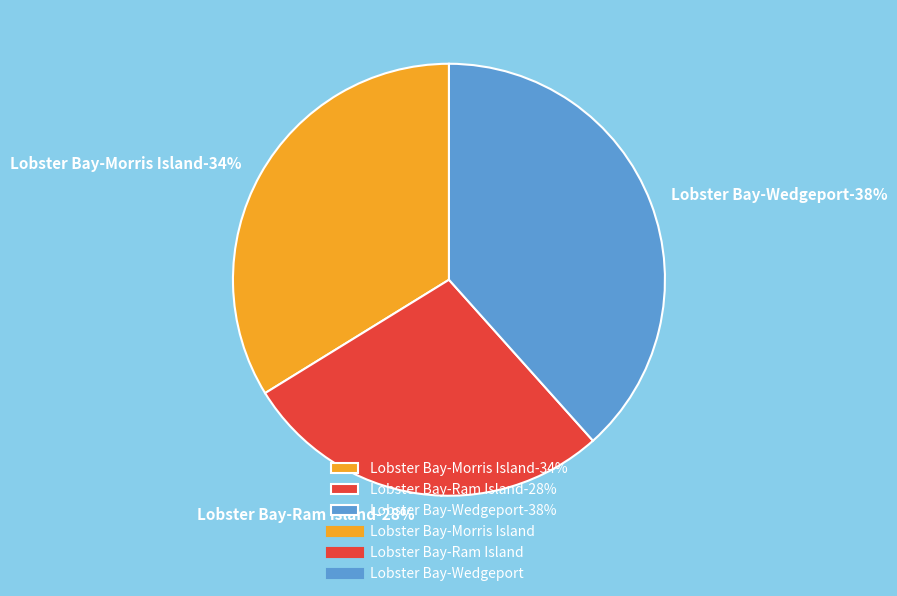

Is there any slice that represents more than half of the pie?

No